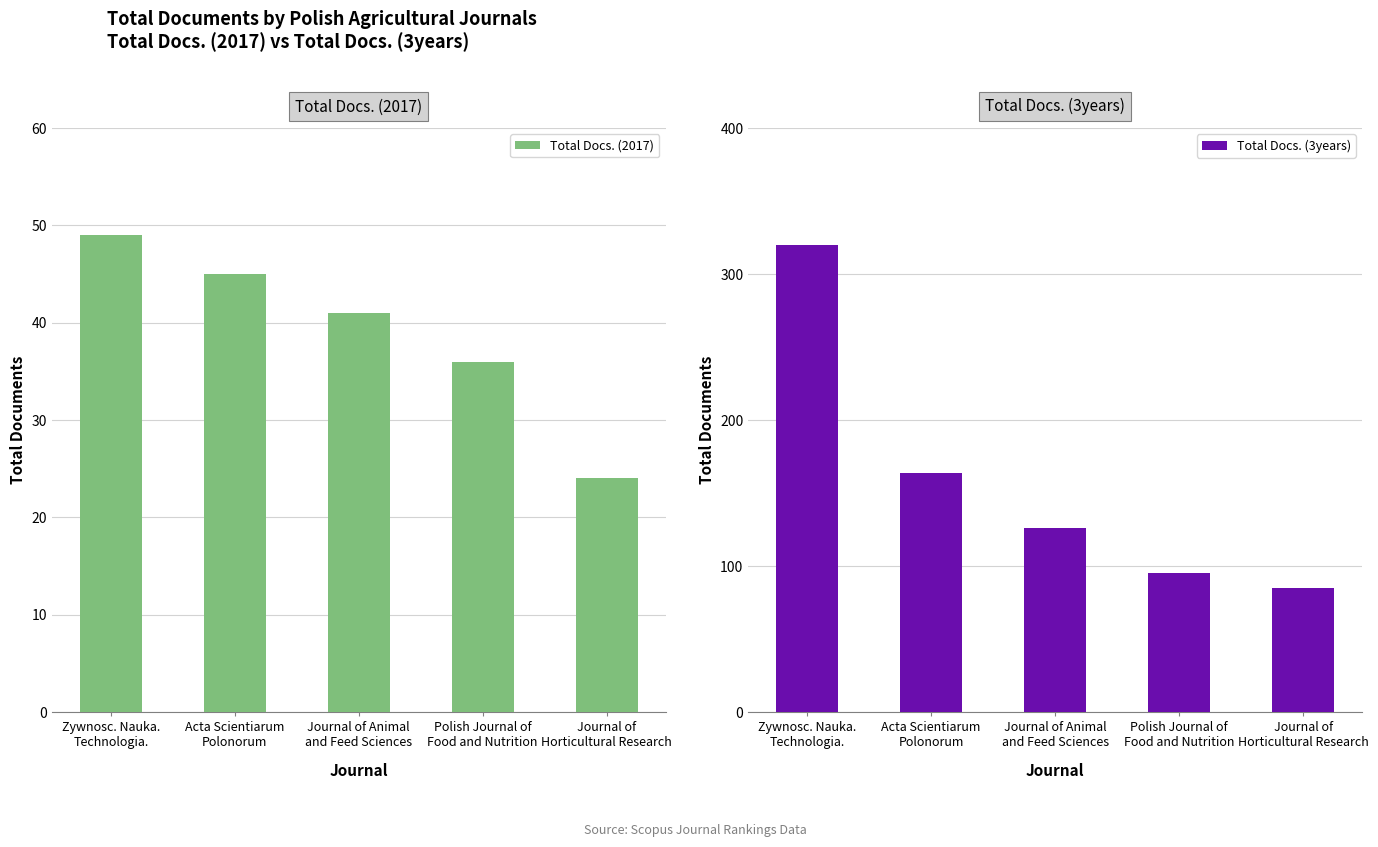

Read the Total Docs. (3years) value at Journal of
Horticultural Research, to the nearest 50.

100